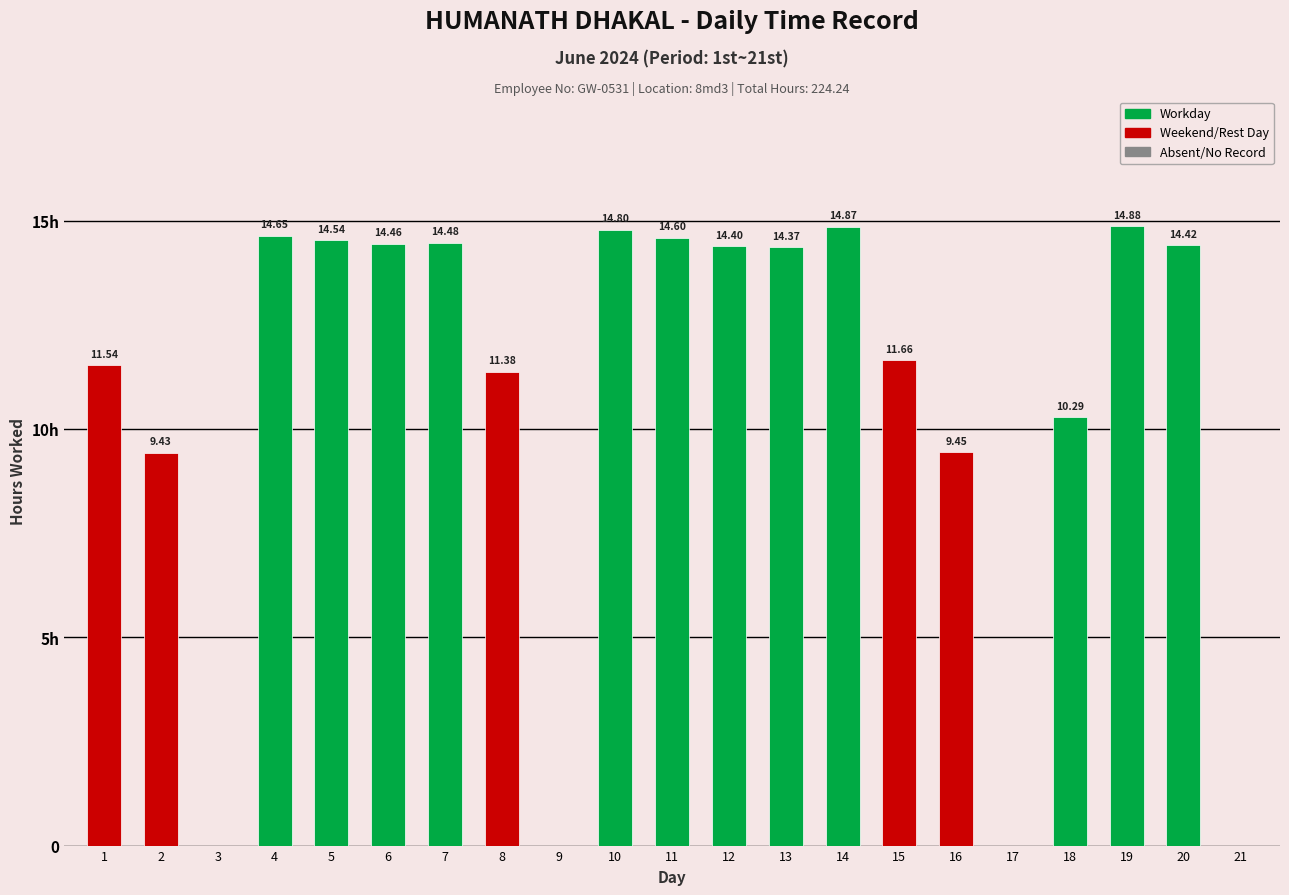

At which category does the chart reach its minimum across all series?

3